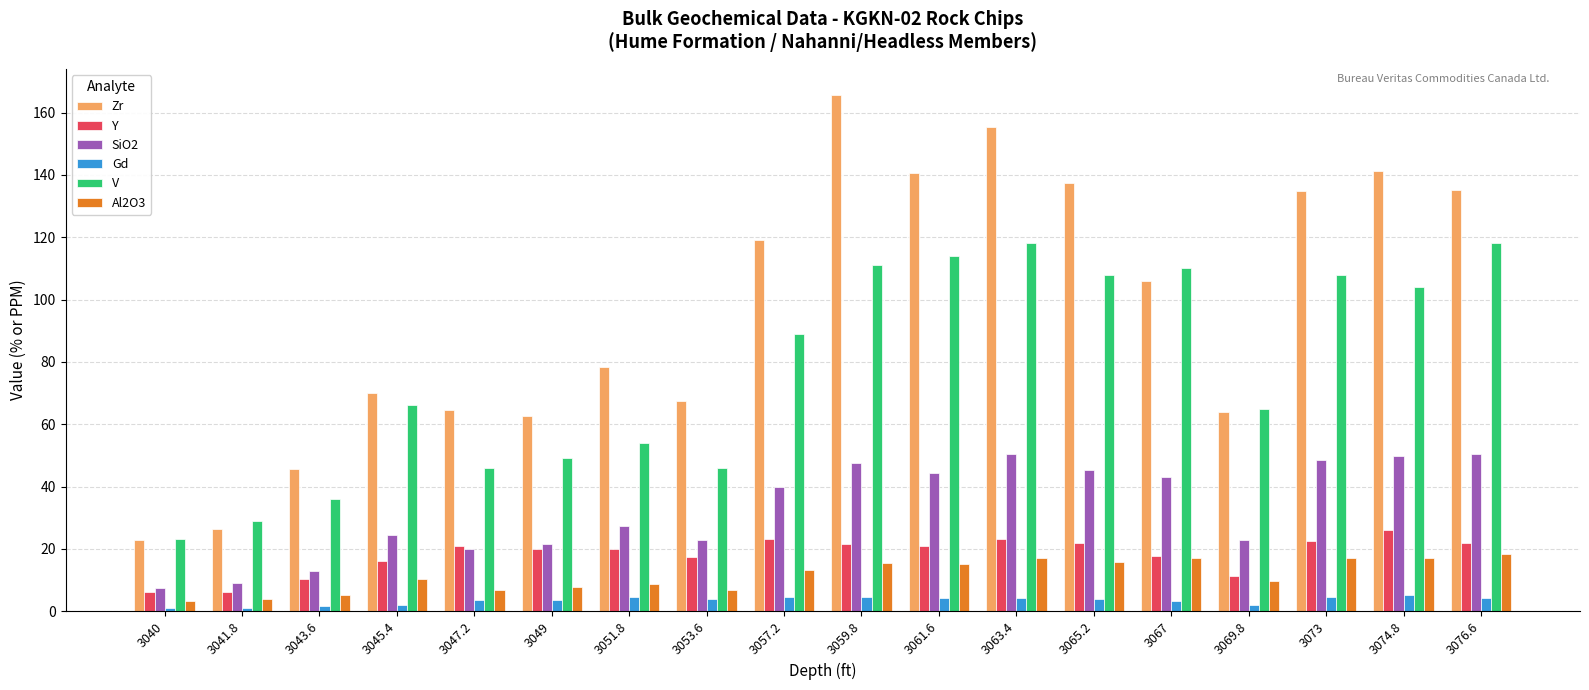

How many bars are there in total?

108